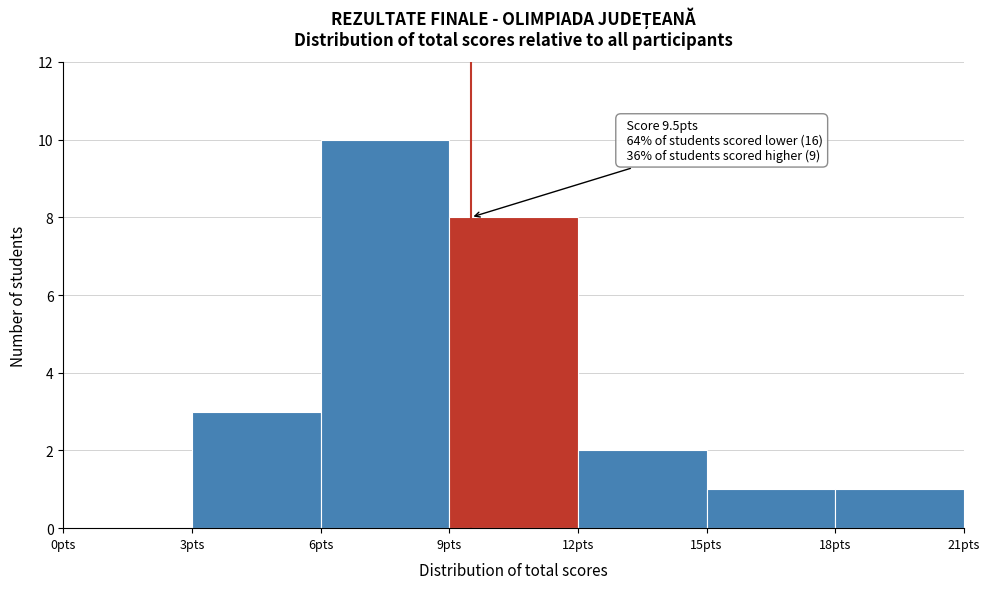

Over which range of the x-axis is the bar tallest?

6 to 9